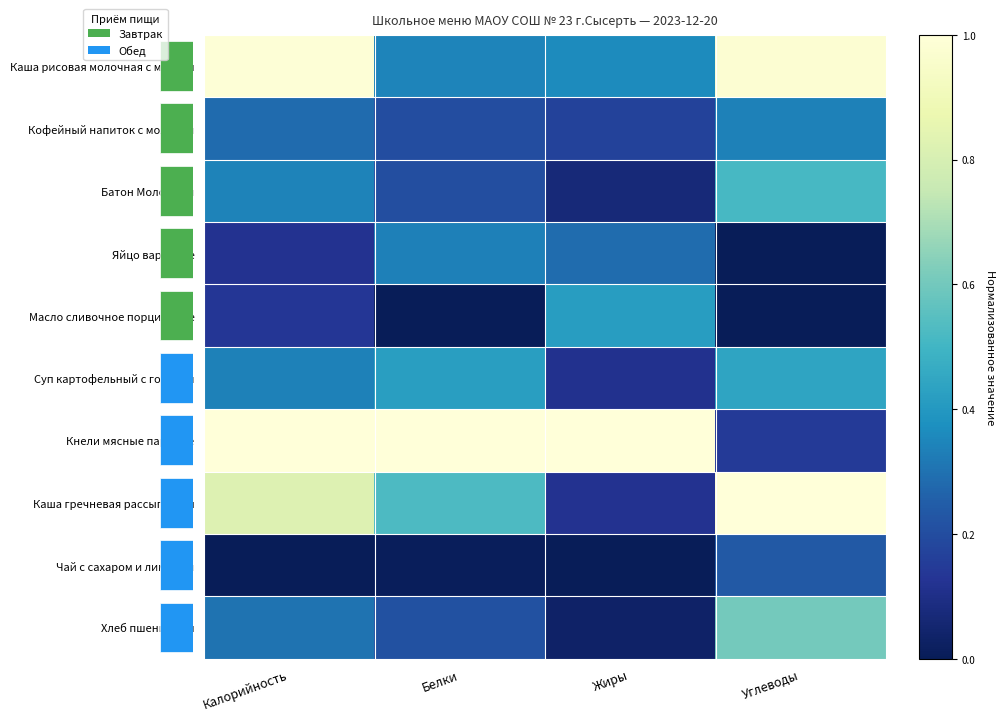

Is it true that Каша рисовая молочная с маслом equals 1.0 at Углеводы?

True